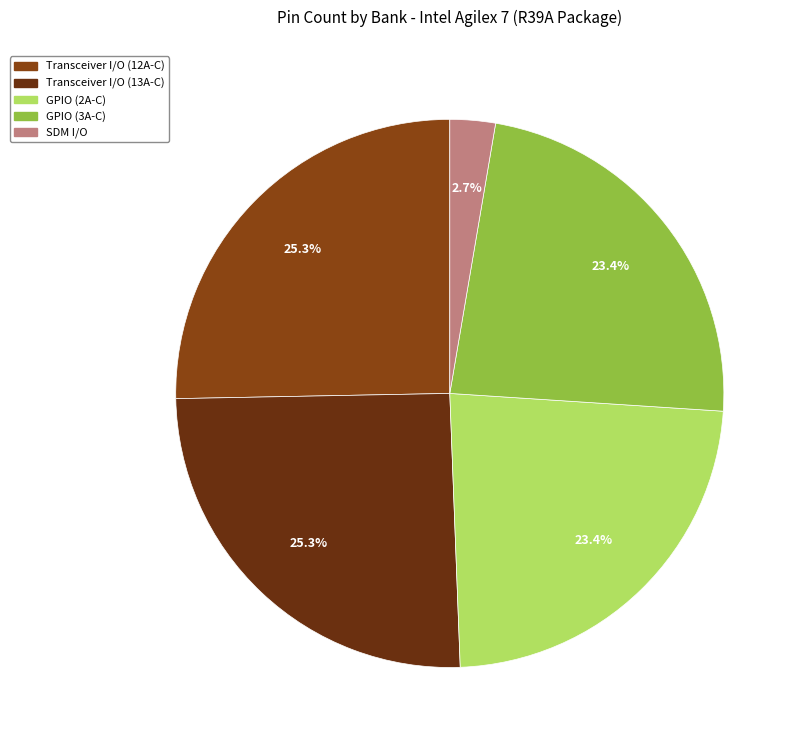

How many slices are in this pie chart?

5